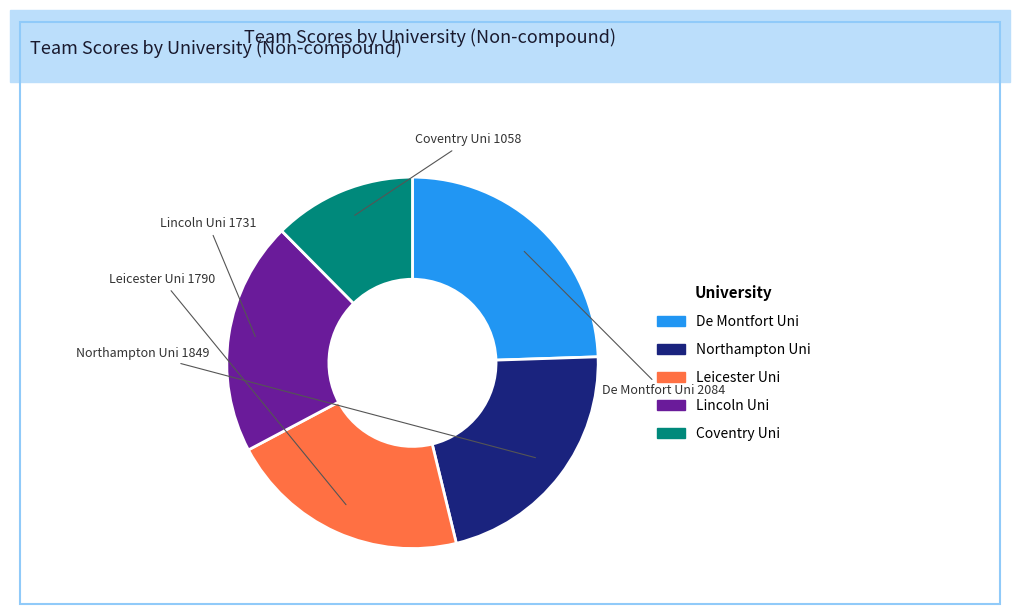

How many slices are in this pie chart?

5